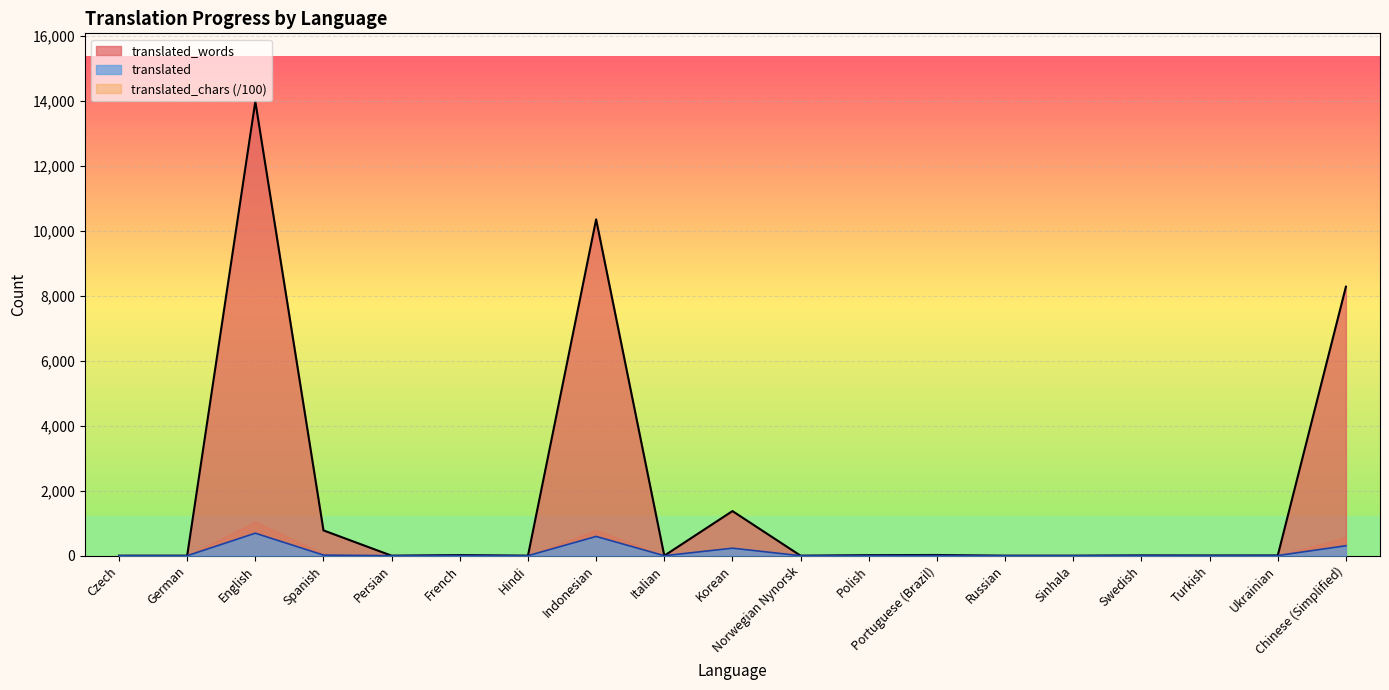

Between Indonesian and Italian, which series saw the biggest shift?

translated_words